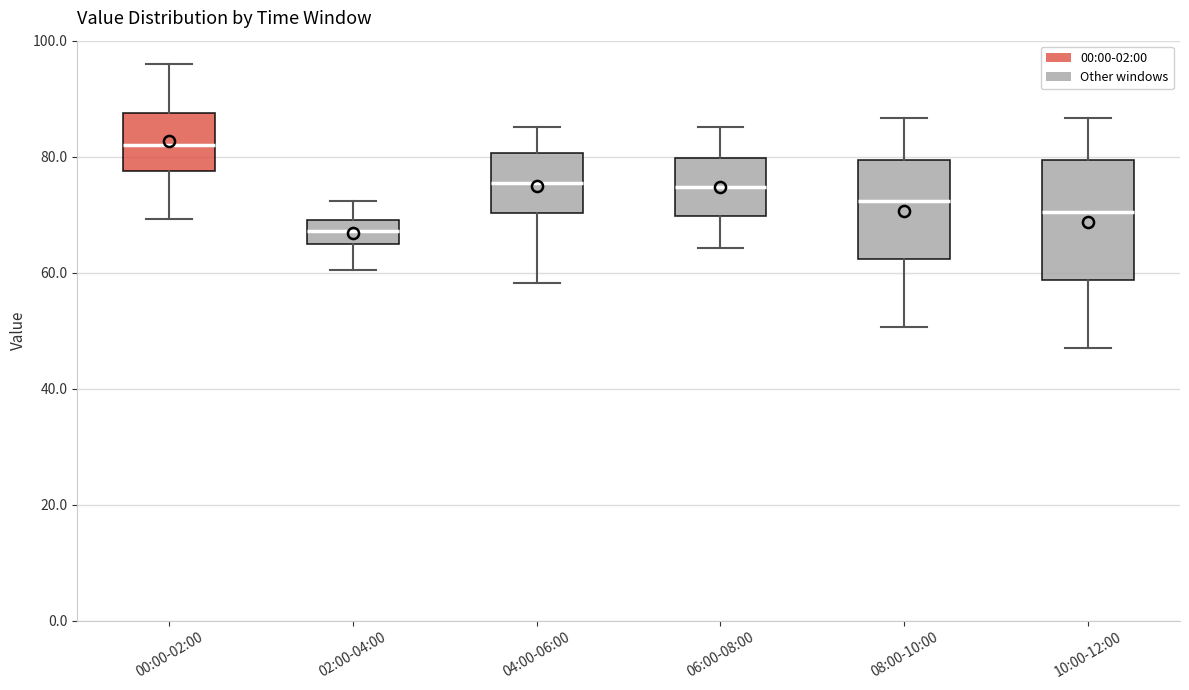

Which box's median line is the highest?

00:00-02:00